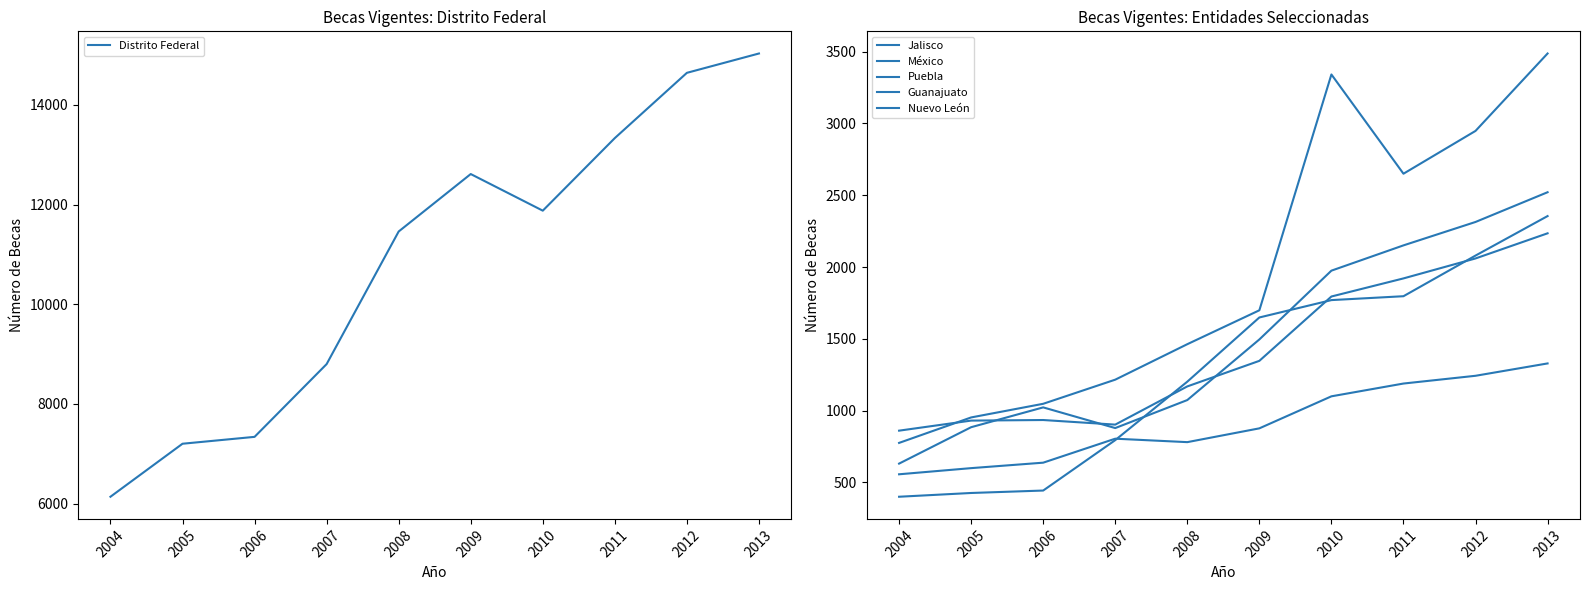

Where is the first local maximum for México?

2010